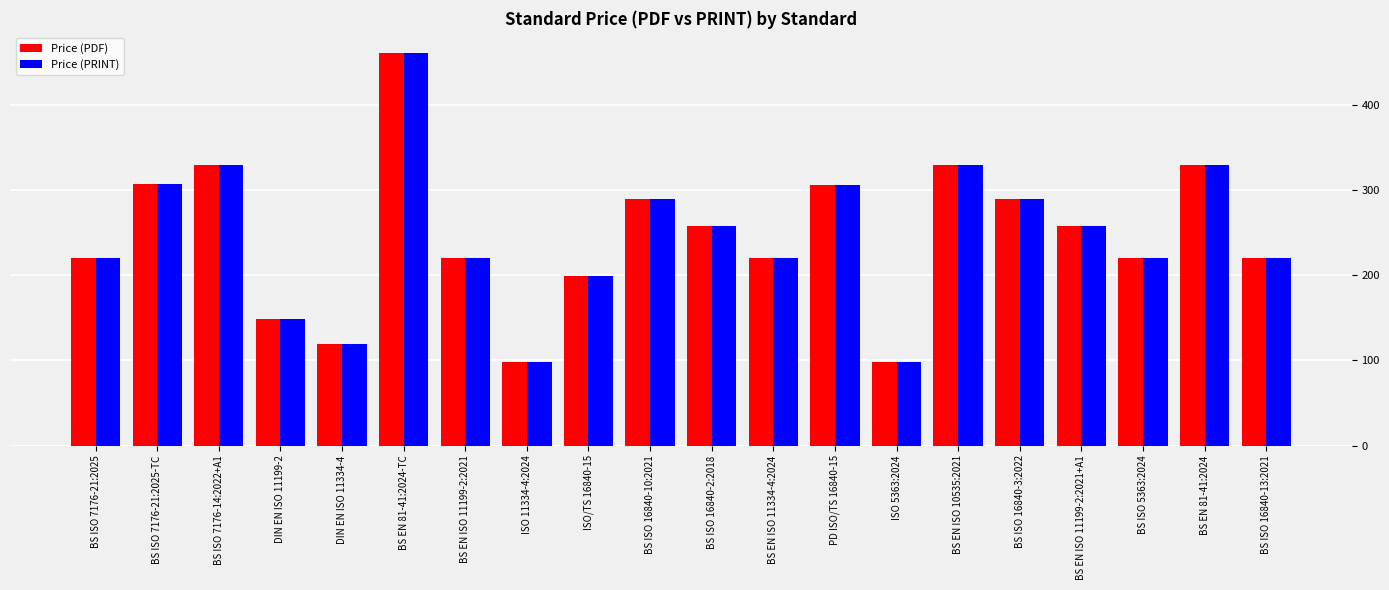

The Price (PDF) series shows 95.2 at BS EN 81-41:2024. True or false?

False